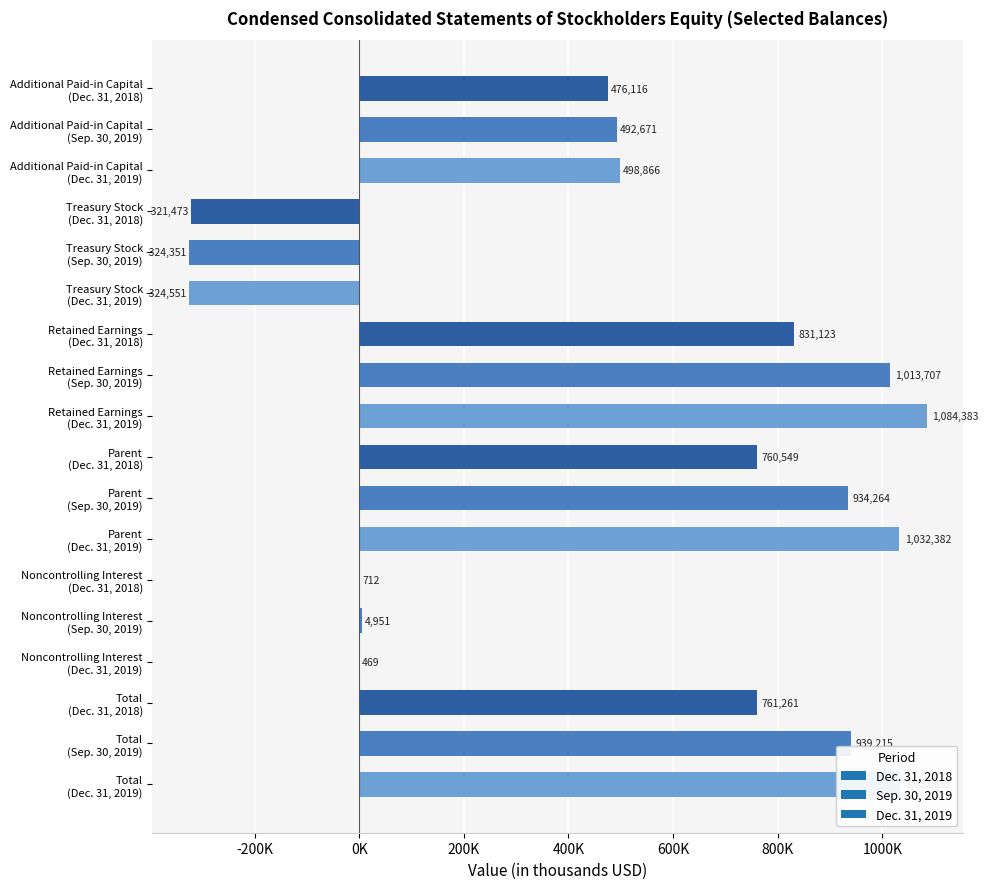

Are the bars horizontal?

Yes